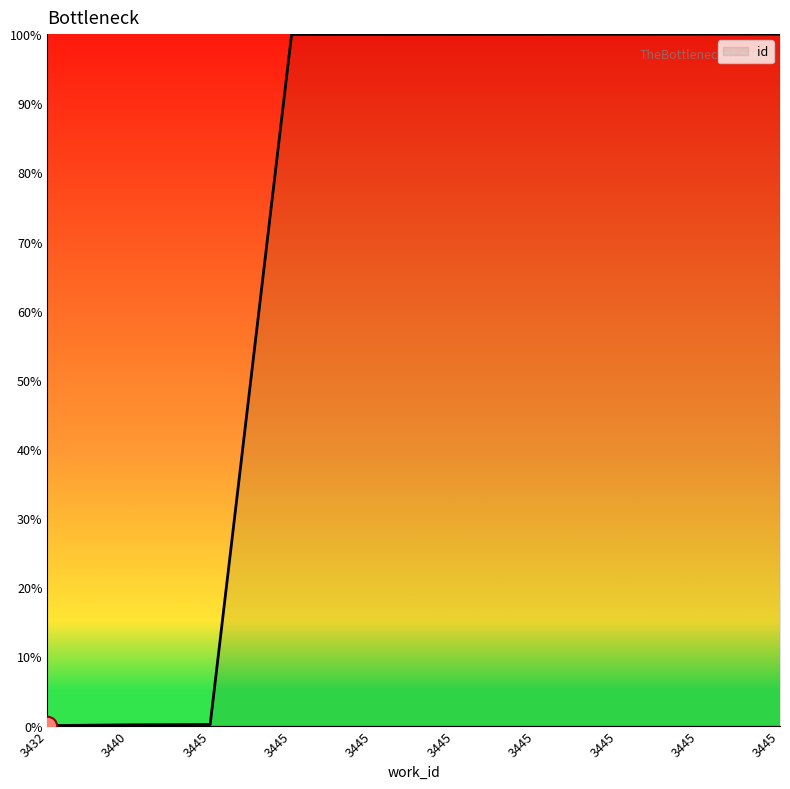

Does the chart have visible grid lines?

No